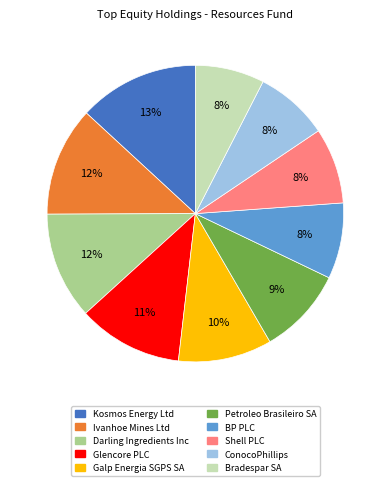

To the nearest percent, what portion does BP PLC represent?

8%